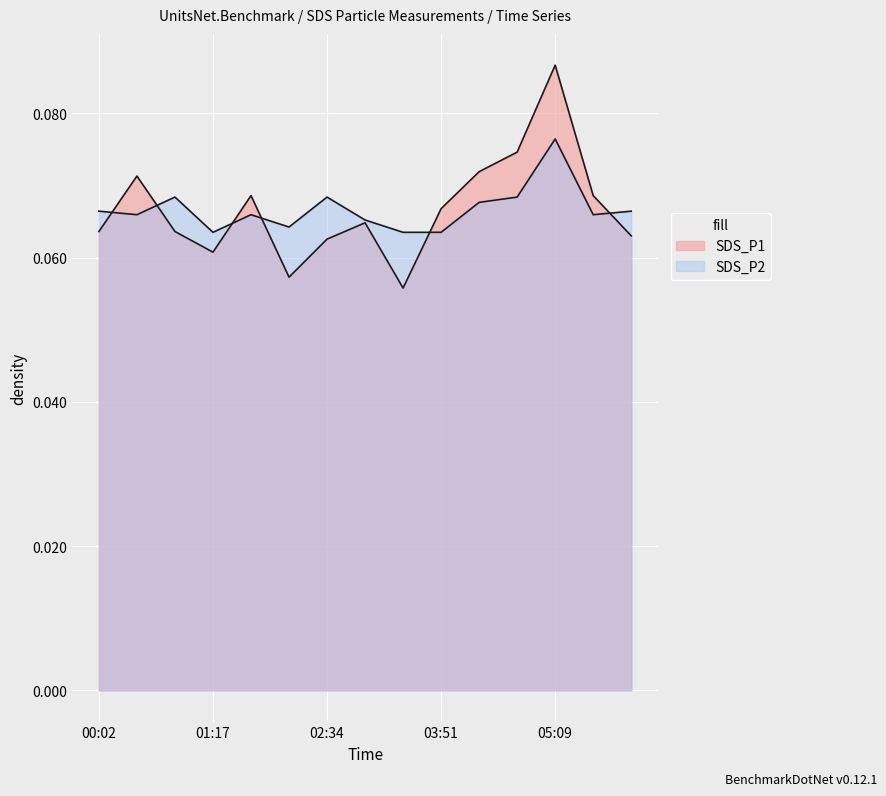

True or false: SDS_P2 has more than 1 points higher than both neighbors.

True